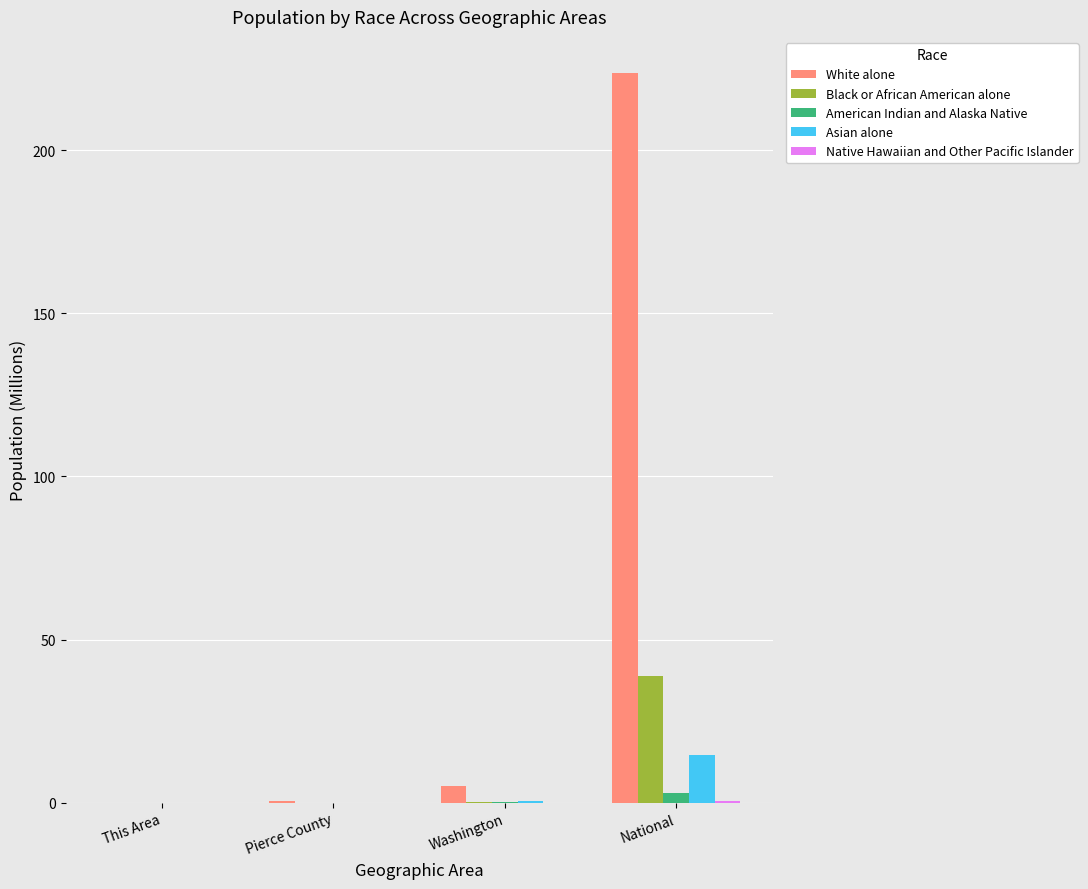

Is the value of Asian alone at This Area greater than the value of White alone at Washington?

No